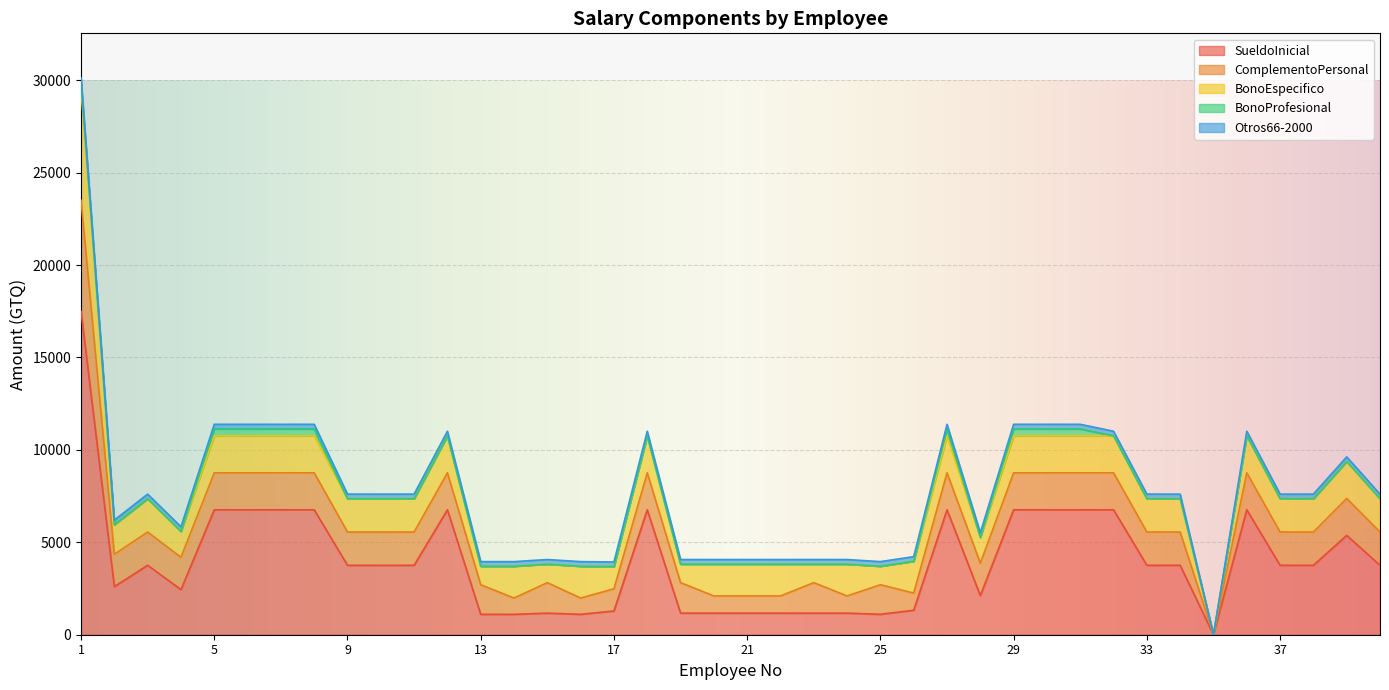

Rank the categories by BonoProfesional value from highest to lowest.

1, 5, 6, 7, 8, 27, 29, 30, 31, 2, 3, 4, 9, 10, 11, 12, 13, 14, 15, 16, 17, 18, 19, 20, 21, 22, 23, 24, 25, 26, 28, 32, 33, 34, 35, 36, 37, 38, 39, 40